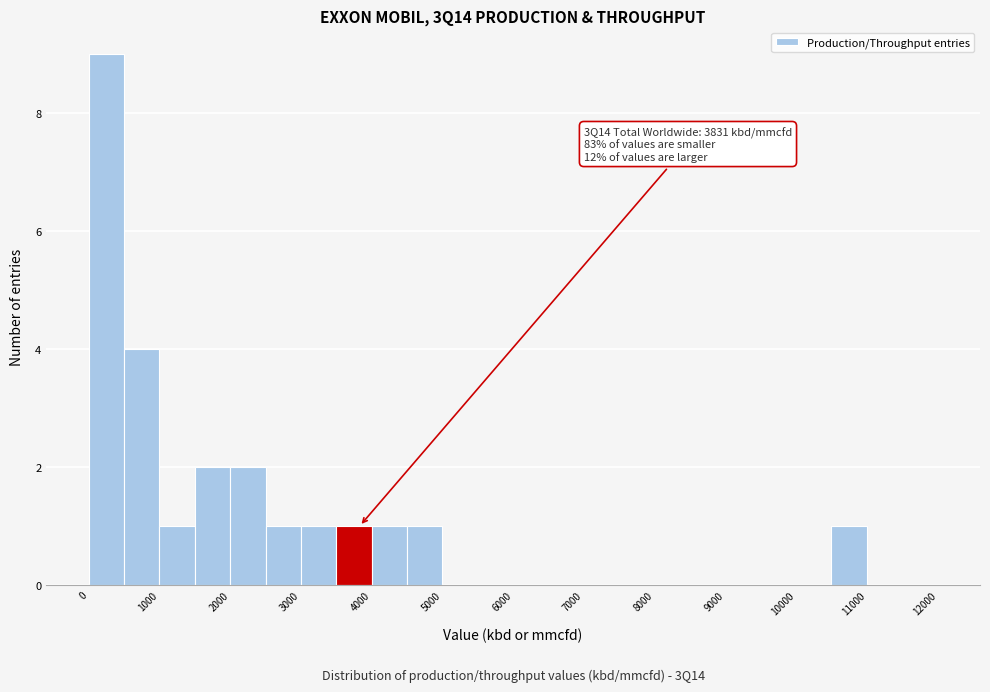

Over which range of the x-axis is the bar tallest?

0 to 500